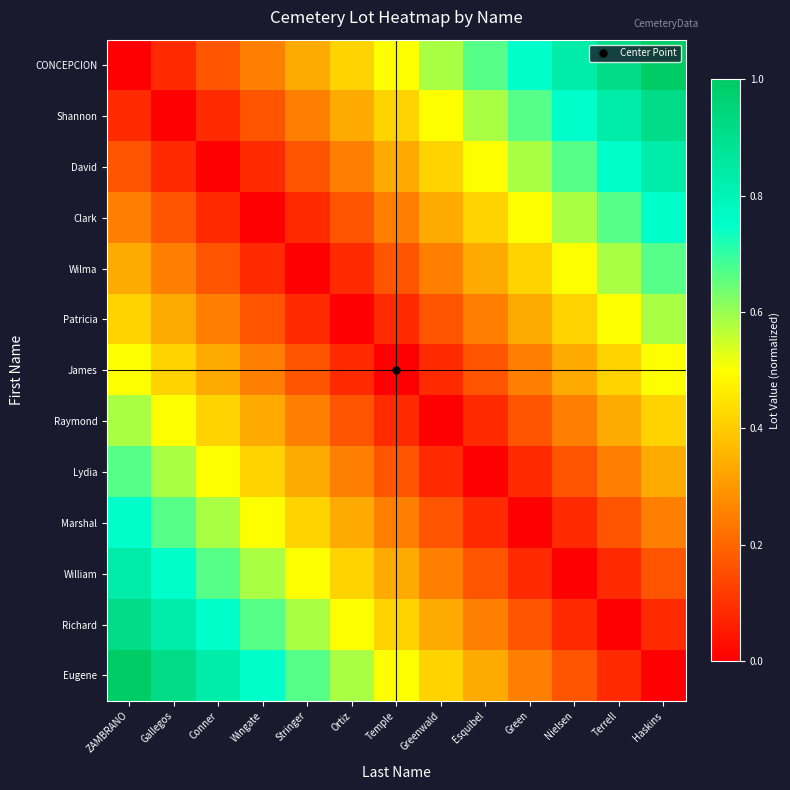

Which series has the widest spread of values?

CONCEPCION